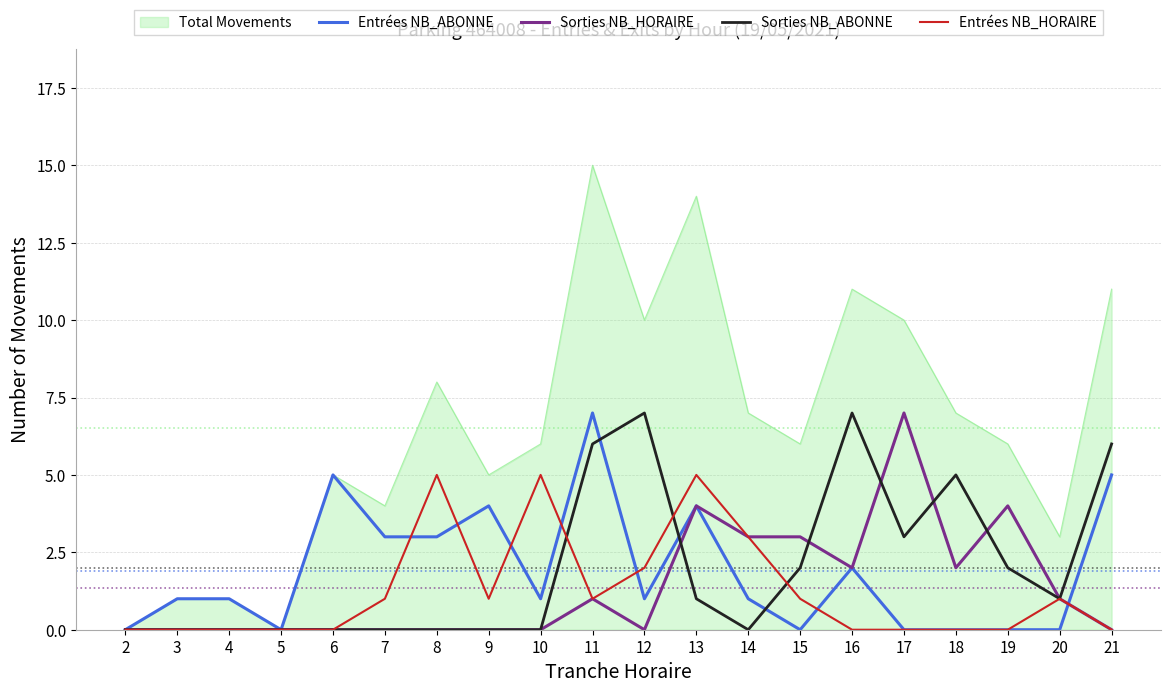

Does the chart display data point markers on the line(s)?

No